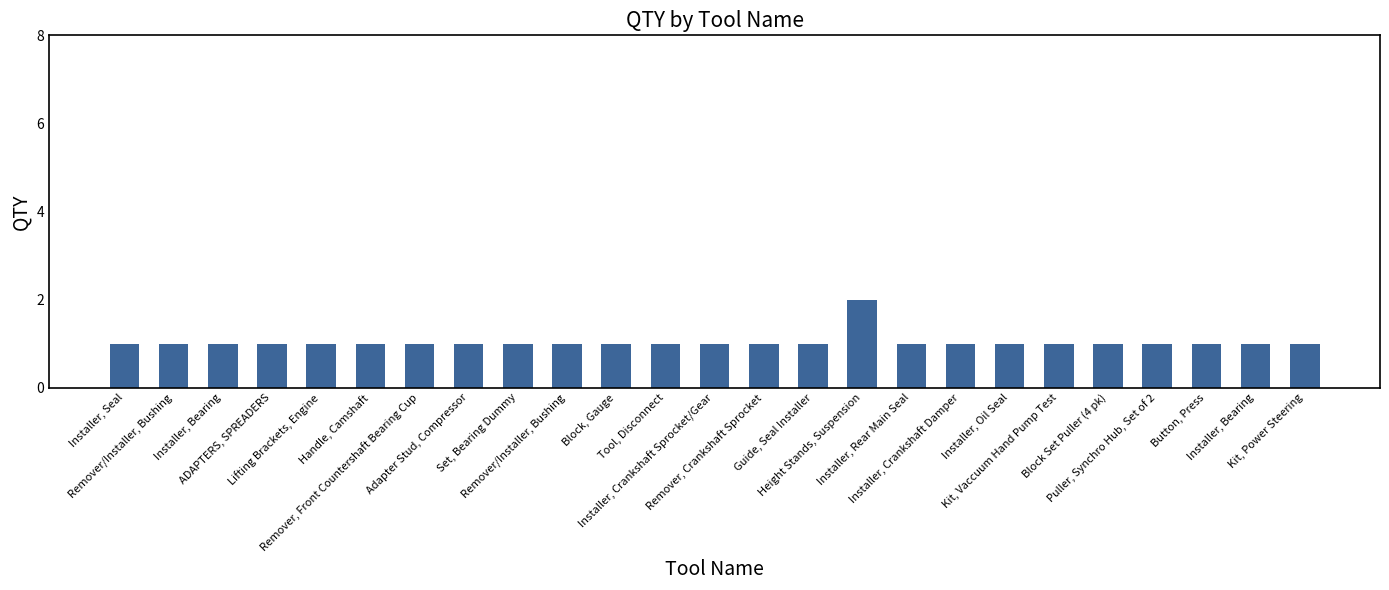

List the labels in order of value, largest first.

Height Stands, Suspension, Installer, Seal, Remover/Installer, Bushing, Installer, Bearing, ADAPTERS, SPREADERS, Lifting Brackets, Engine, Handle, Camshaft, Remover, Front Countershaft Bearing Cup, Adapter Stud, Compressor, Set, Bearing Dummy, Remover/Installer, Bushing, Block, Gauge, Tool, Disconnect, Installer, Crankshaft Sprocket/Gear, Remover, Crankshaft Sprocket, Guide, Seal Installer, Installer, Rear Main Seal, Installer, Crankshaft Damper, Installer, Oil Seal, Kit, Vaccuum Hand Pump Test, Block Set Puller (4 pk), Puller, Synchro Hub, Set of 2, Button, Press, Installer, Bearing, Kit, Power Steering